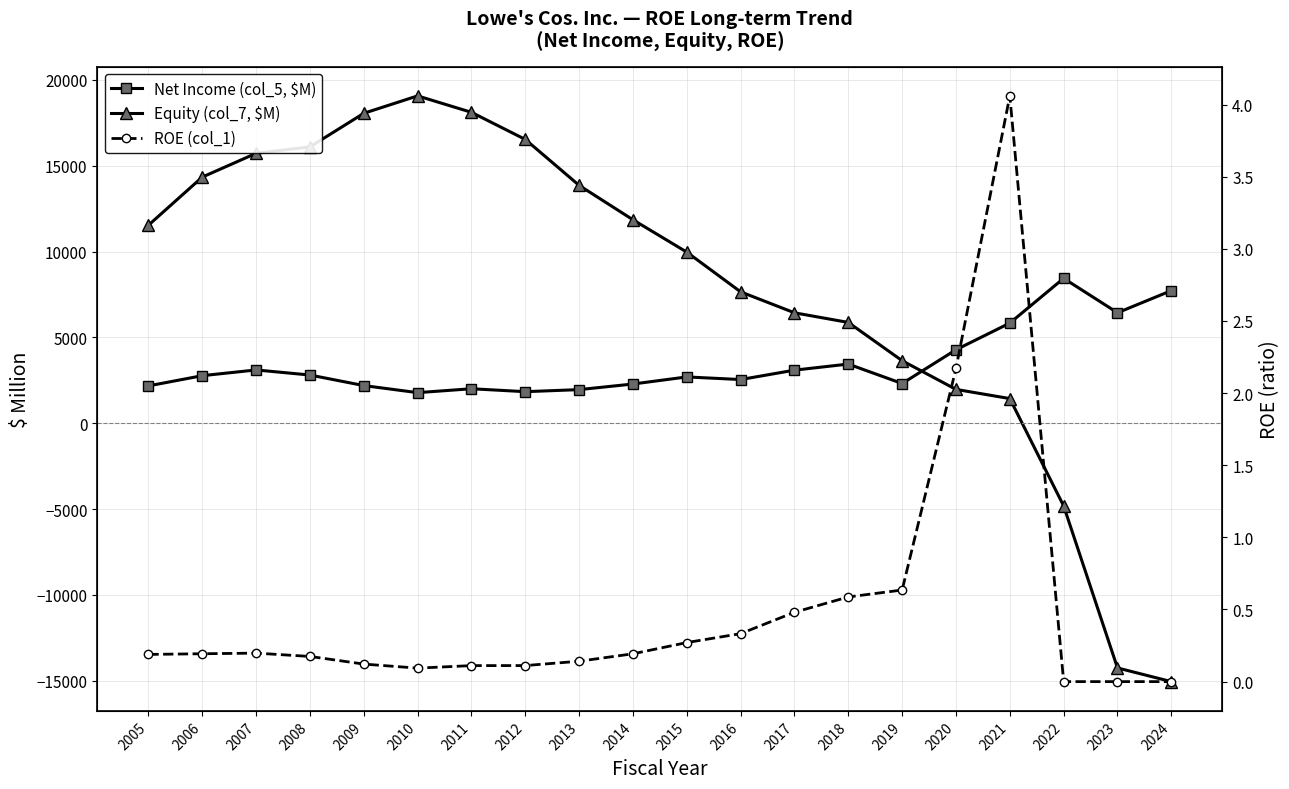

What is the difference between the maximum and minimum values in the Net Income (col_5, $M) series?

6659.0